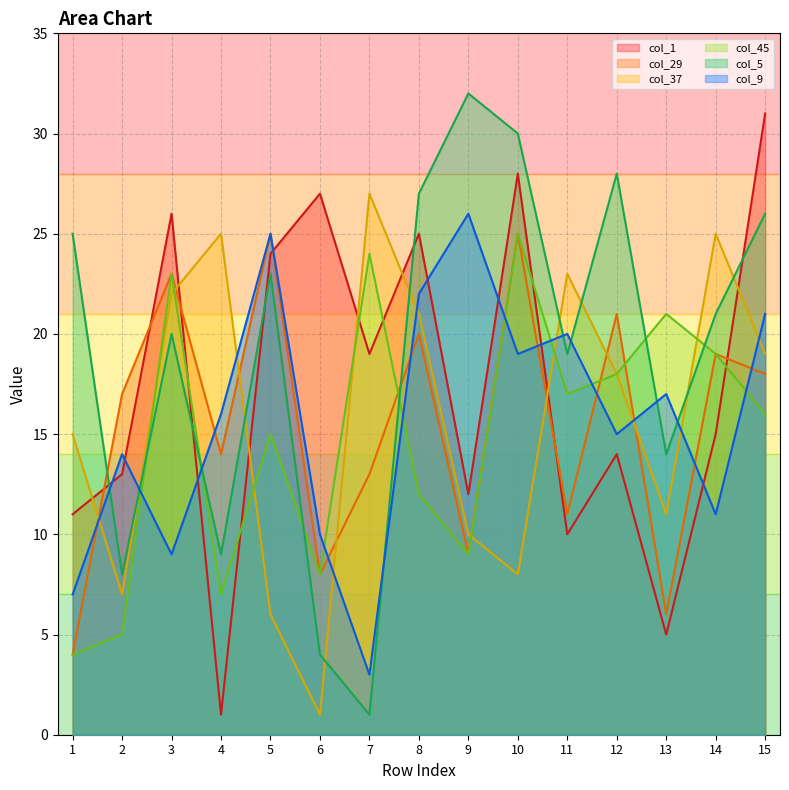

List the labels in order of col_45 value, smallest first.

1, 2, 4, 6, 9, 8, 5, 15, 11, 12, 14, 13, 3, 7, 10